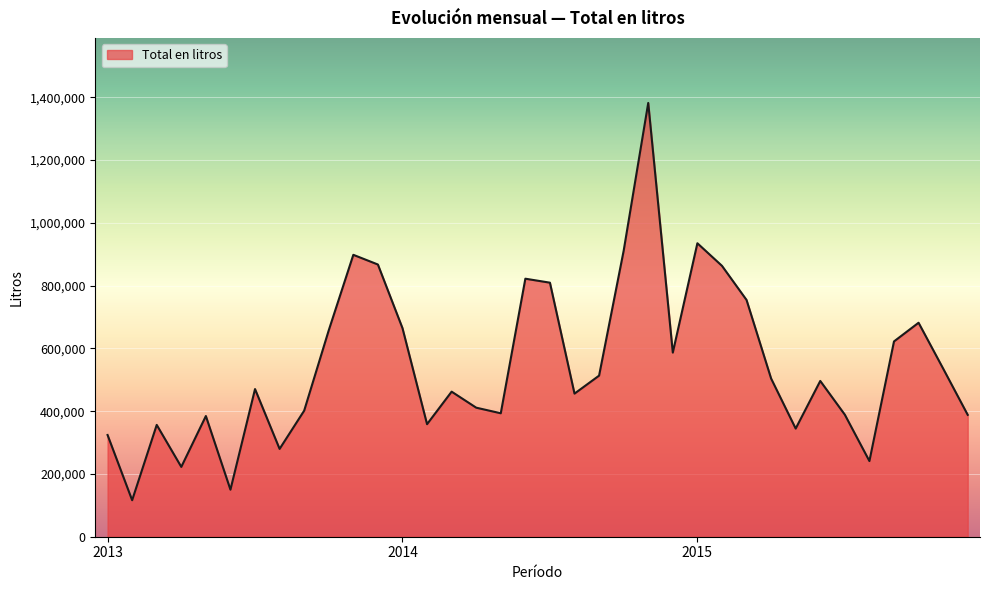

What is the greatest value displayed?

1381820